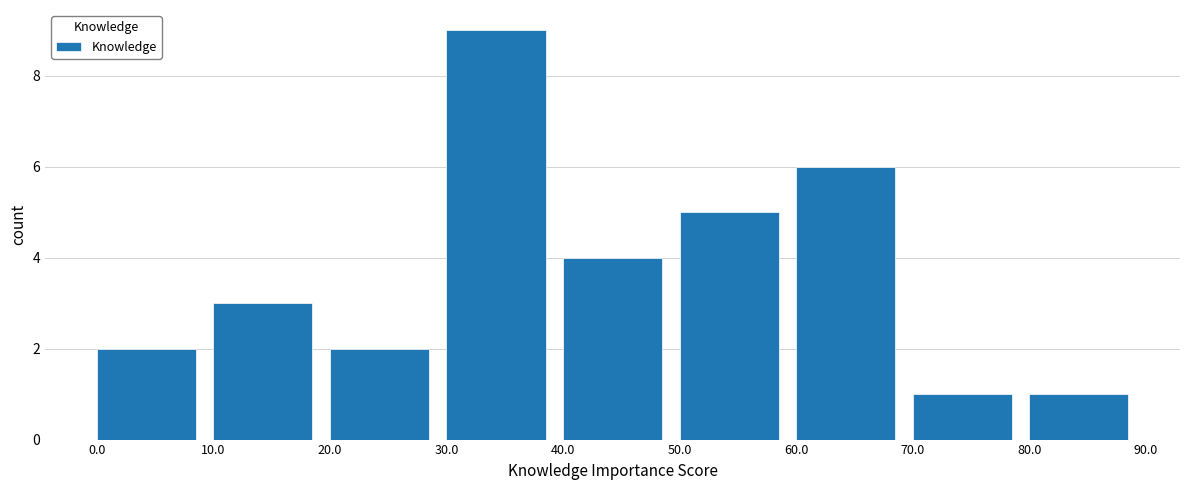

Which range on the x-axis has the tallest bar?

30.0 to 40.0